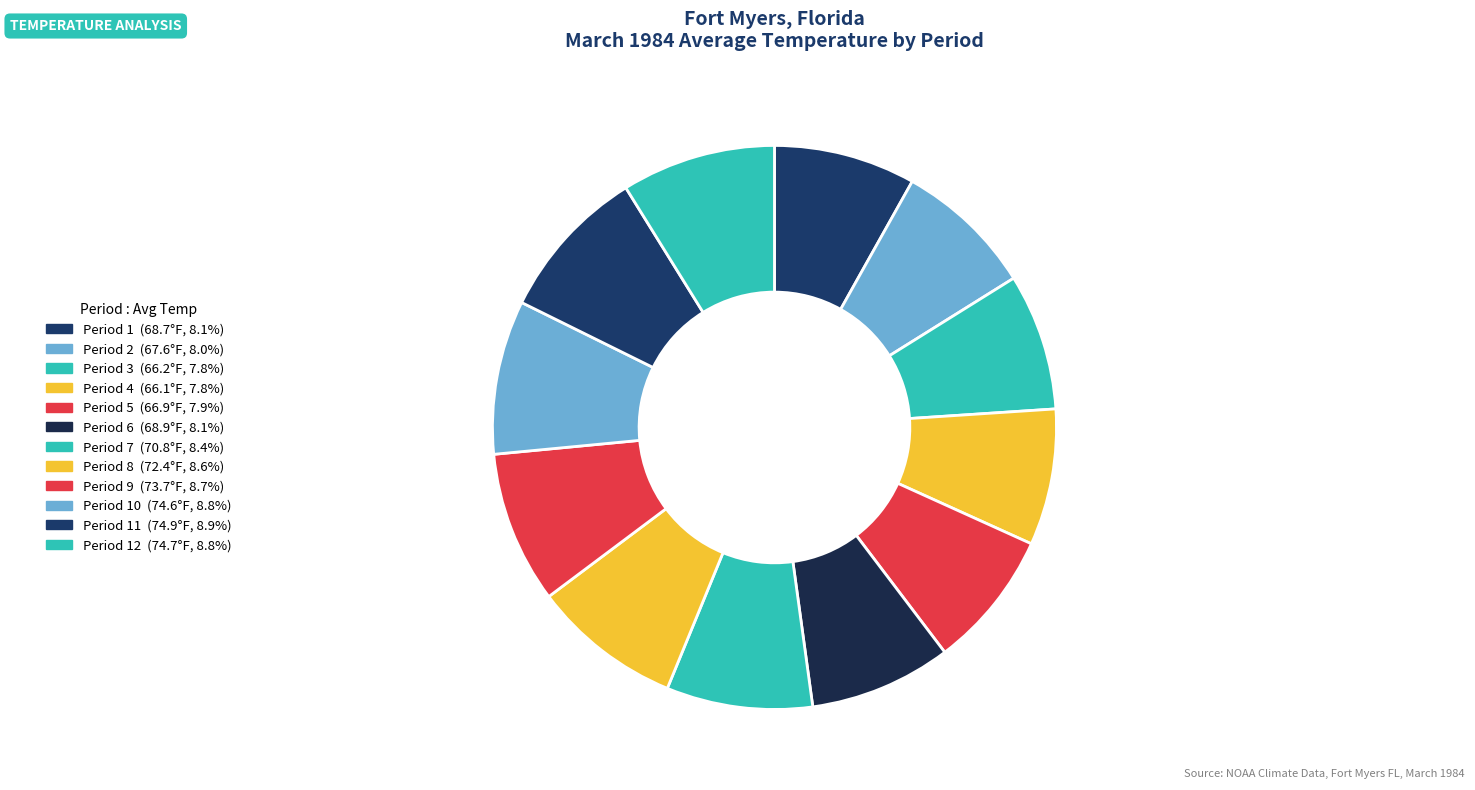

Does any single category account for the majority?

No